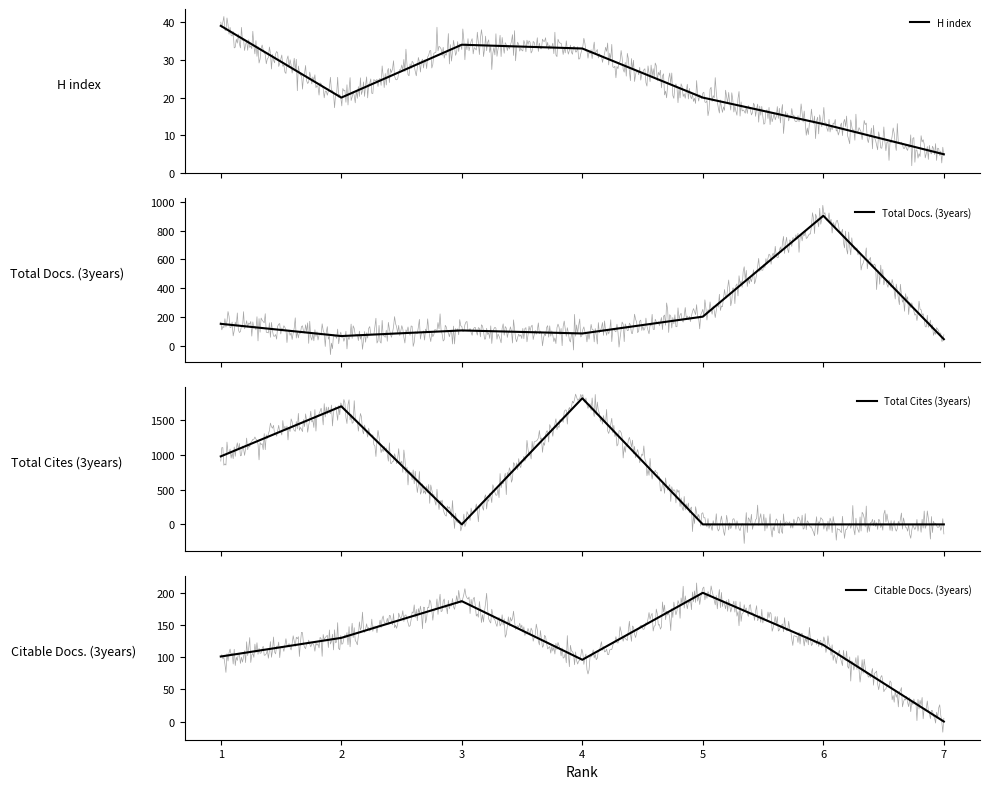

How many intersections are there between H index and Total Cites (3years)?

3